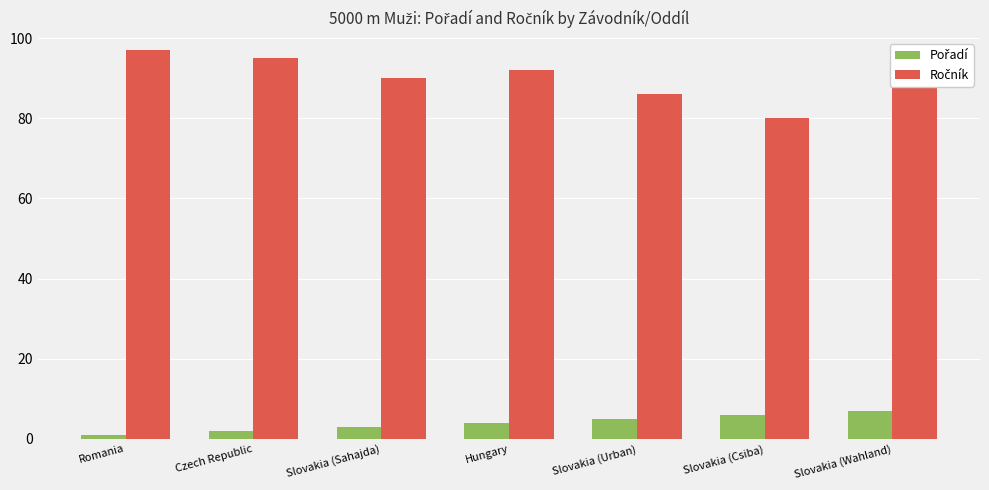

At how many categories does at least one series exceed 57?

7